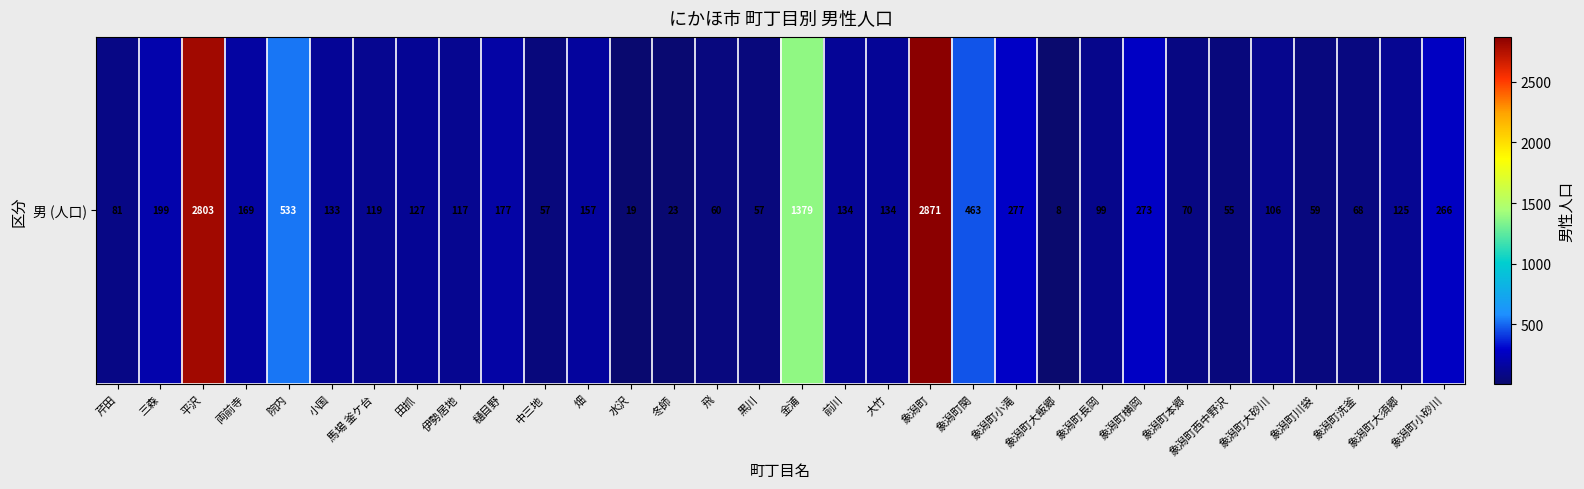

Between 小国 and 飛, which is larger?

小国